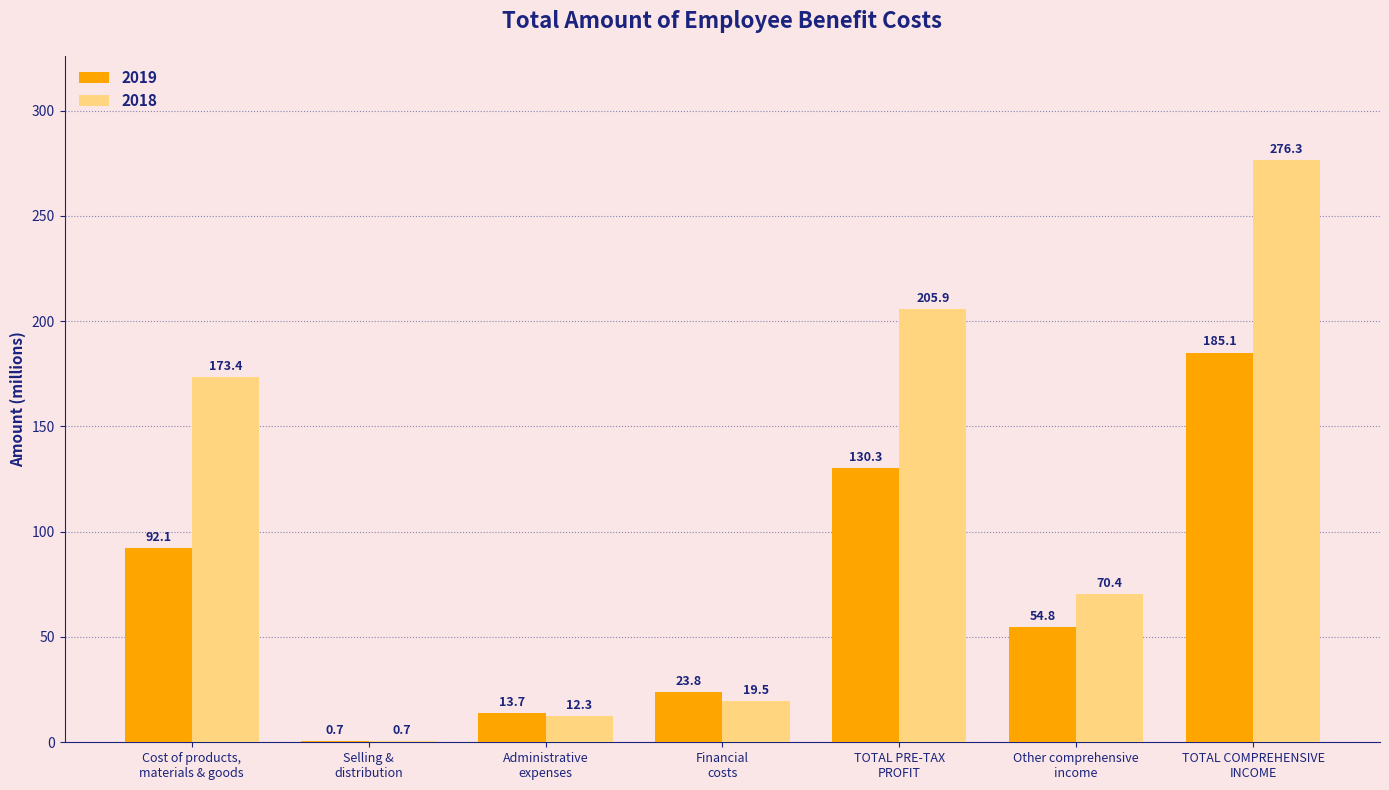

What is the sum of the 2018 values at Financial
costs and TOTAL COMPREHENSIVE
INCOME?

295.8